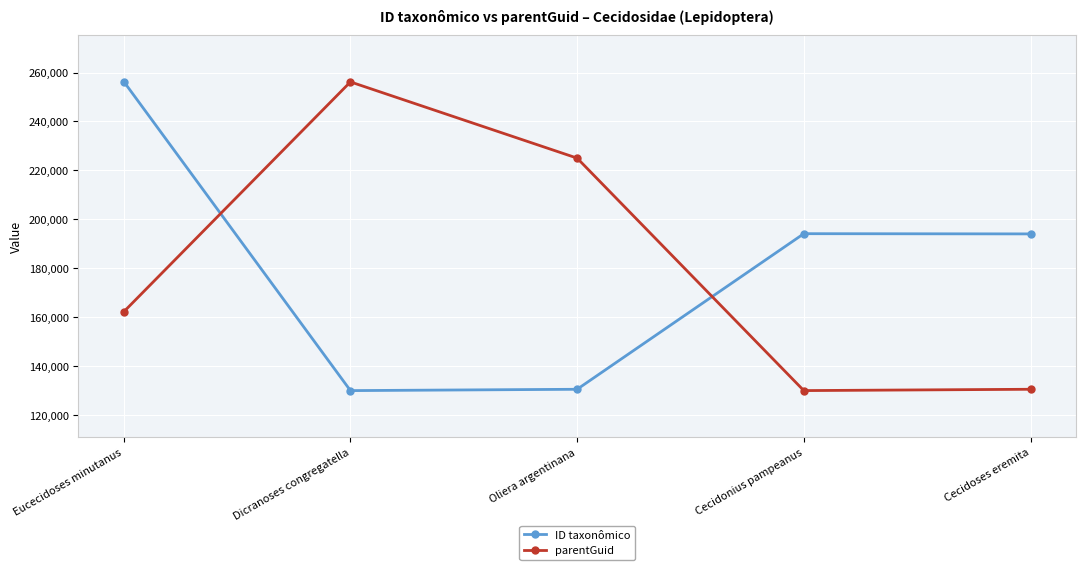

What is the difference between the highest and lowest values at Oliera argentinana?

94471